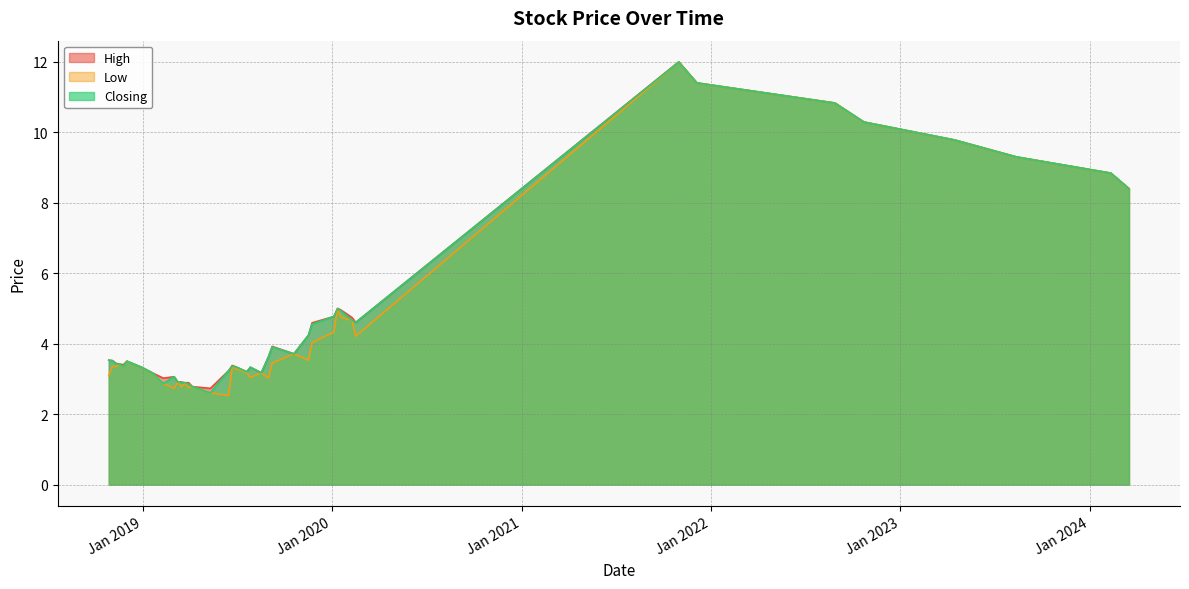

What position from the right is 28/07/2019?

21